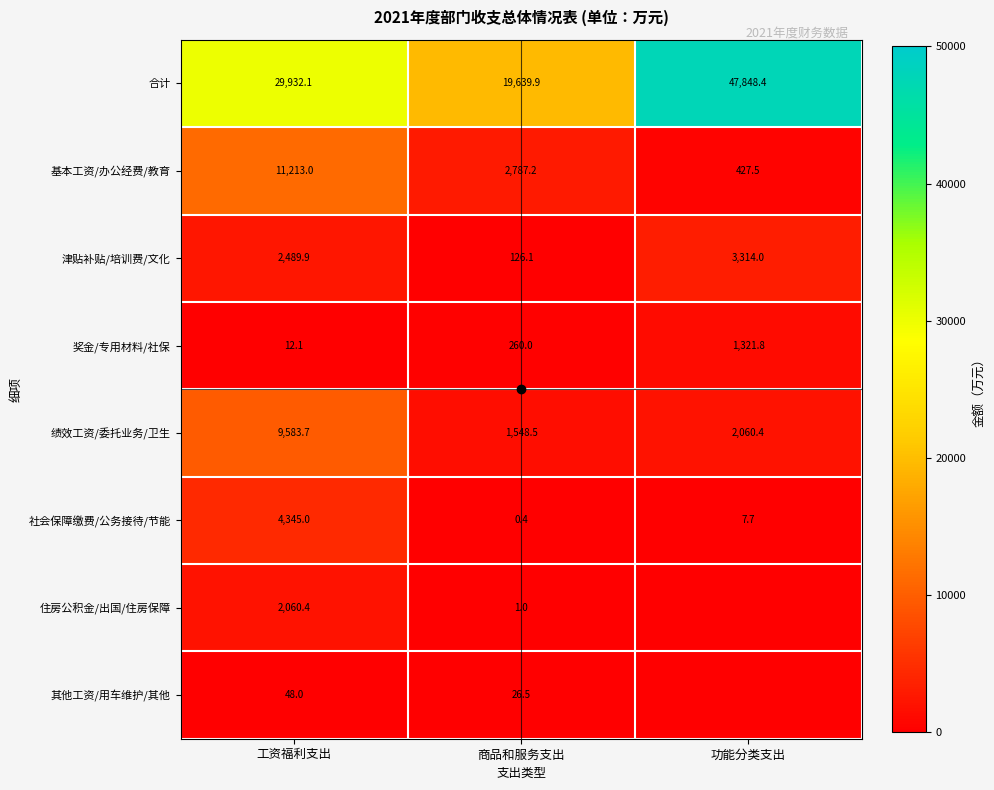

Which series has the largest range (max minus min)?

合计